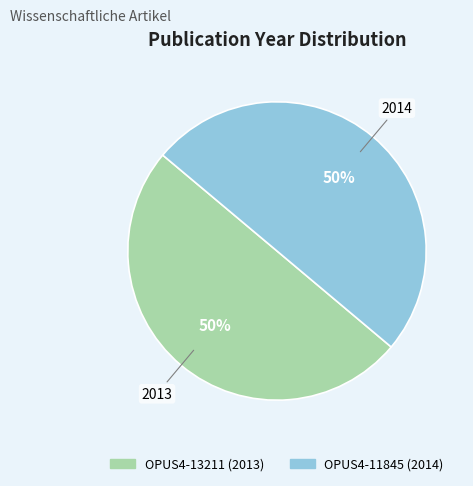

Combined, do OPUS4-13211 and OPUS4-11845 account for over 50%?

Yes